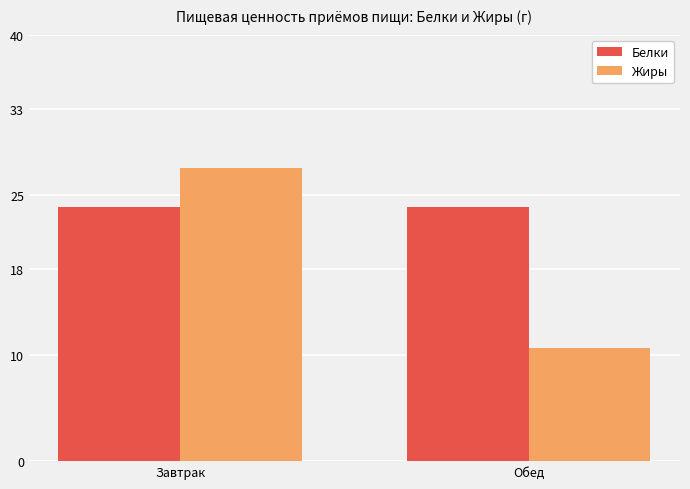

Count the number of categories in the chart.

2